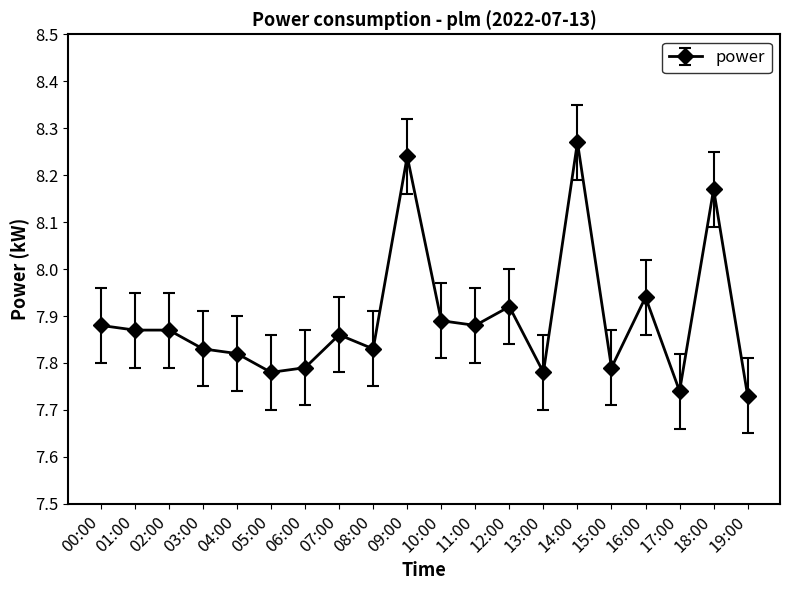

What is the label of the 14th point from the right?

06:00